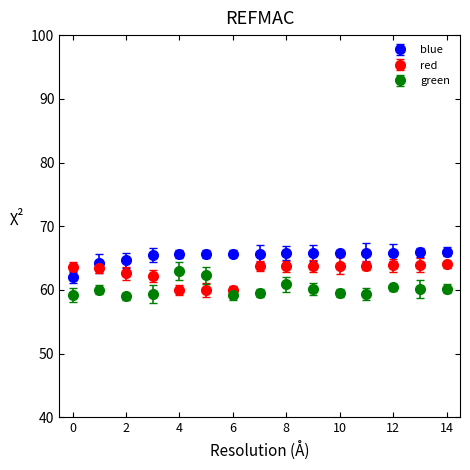

Rank the series by their average value, from lowest to highest.

green, red, blue